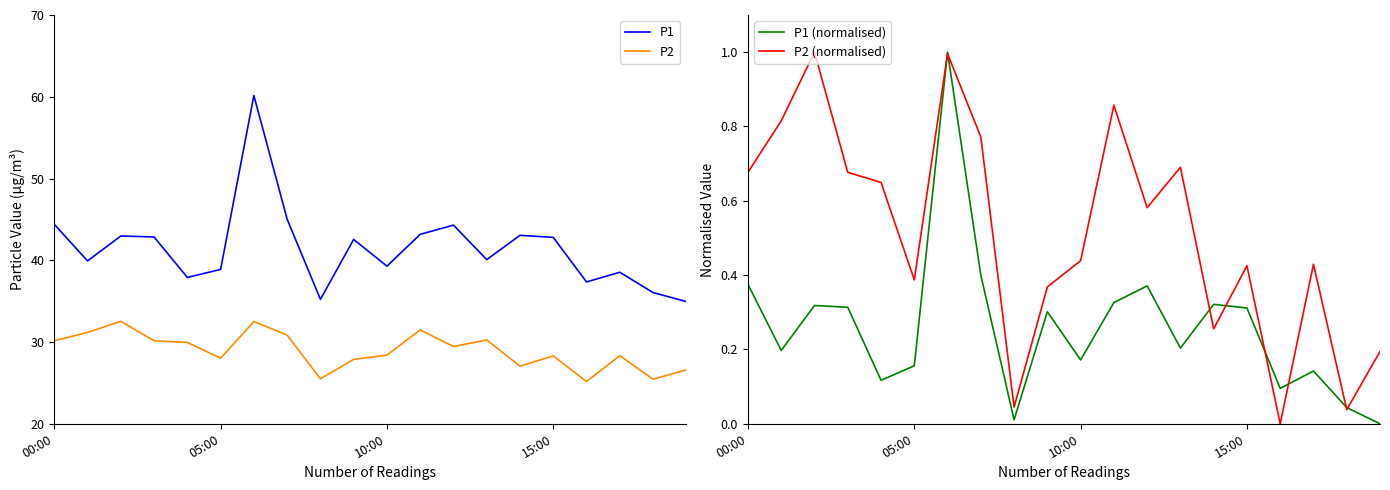

At which category is the sum across all series the highest?

6